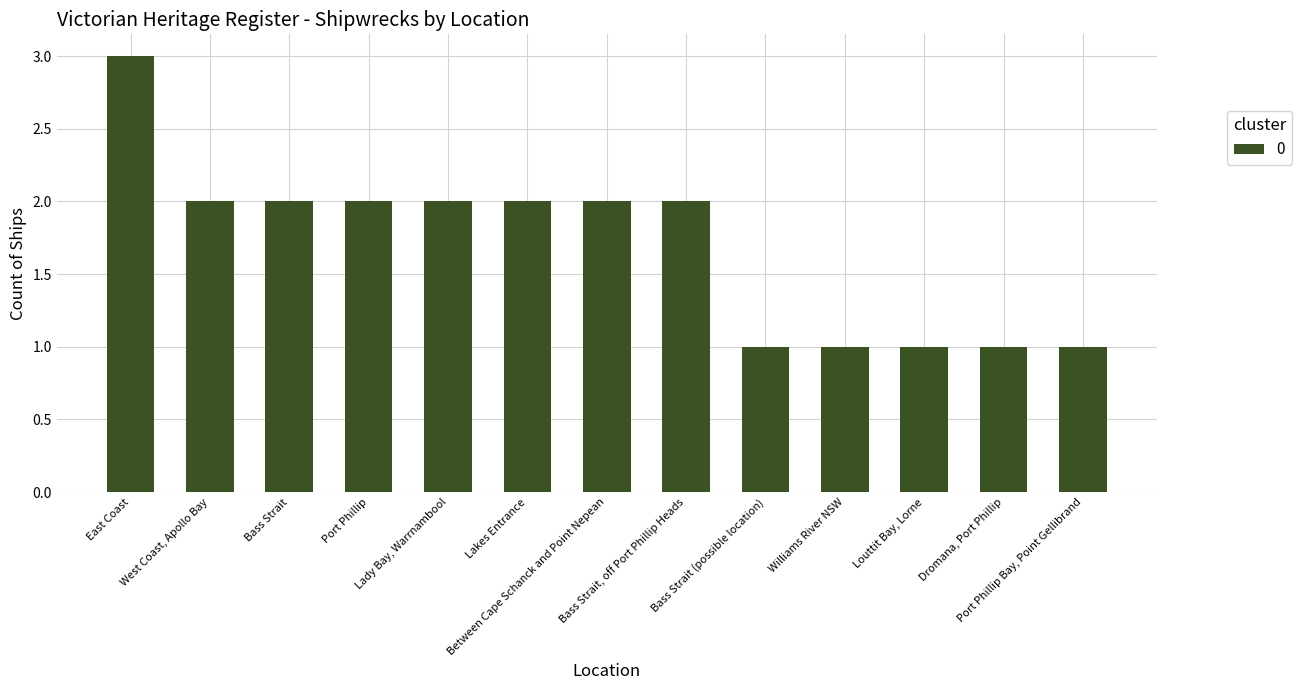

What is the maximum value shown in the chart?

3